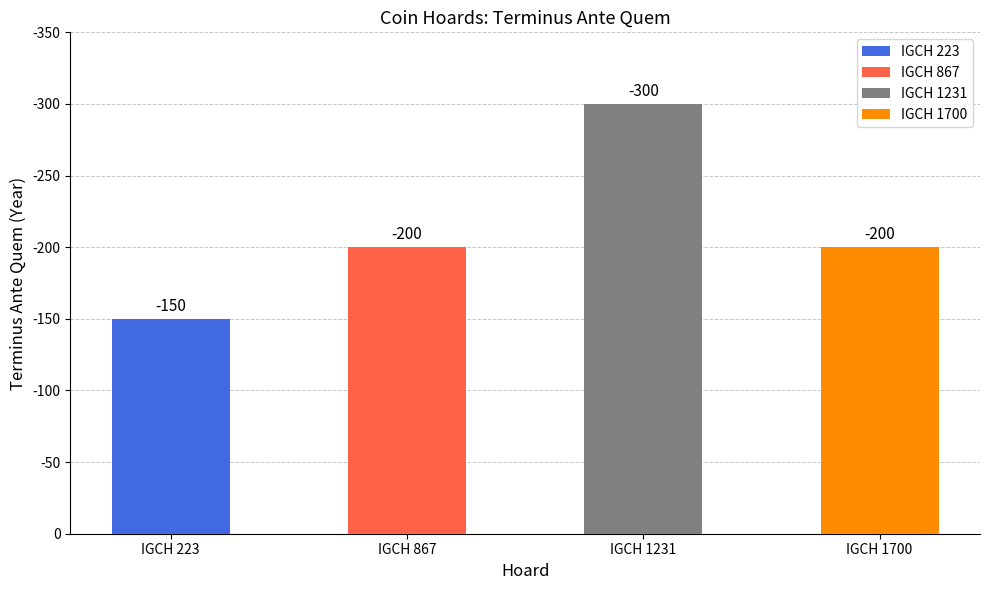

Reading left to right, list all the values displayed in this chart.

IGCH 223=150	IGCH 867=200	IGCH 1231=300	IGCH 1700=200